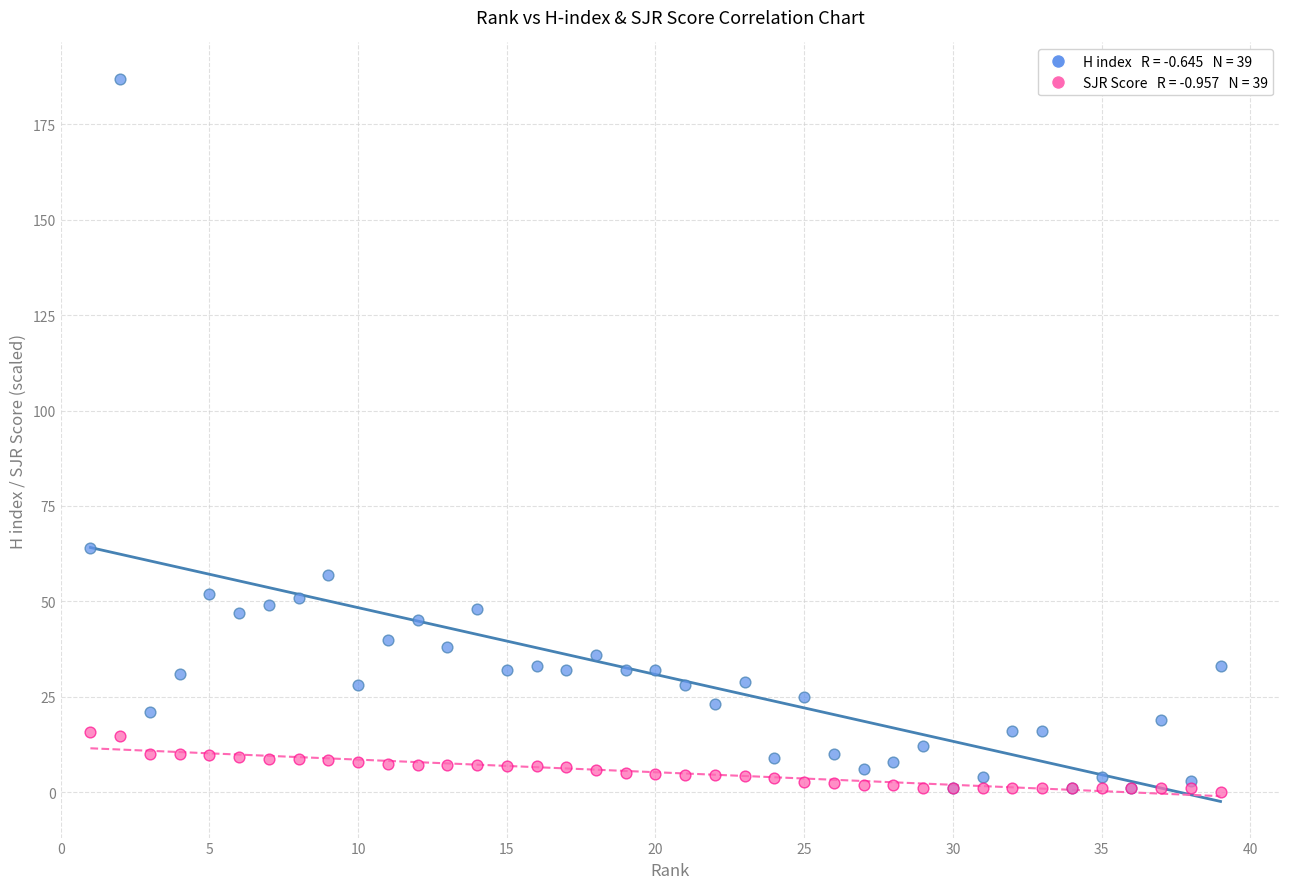

Across all series, what Y value is closest to 93?

64.0